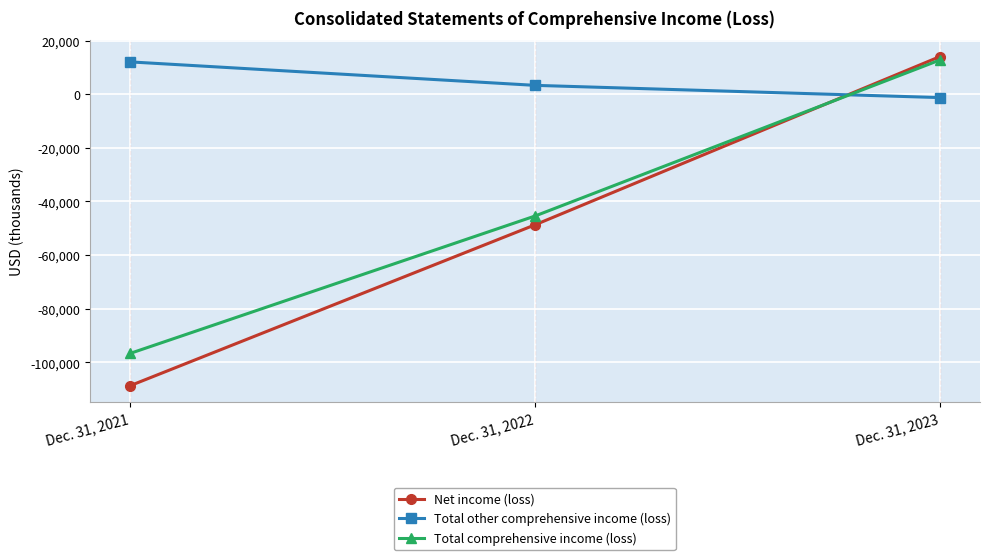

Does the chart display data point markers on the line(s)?

Yes